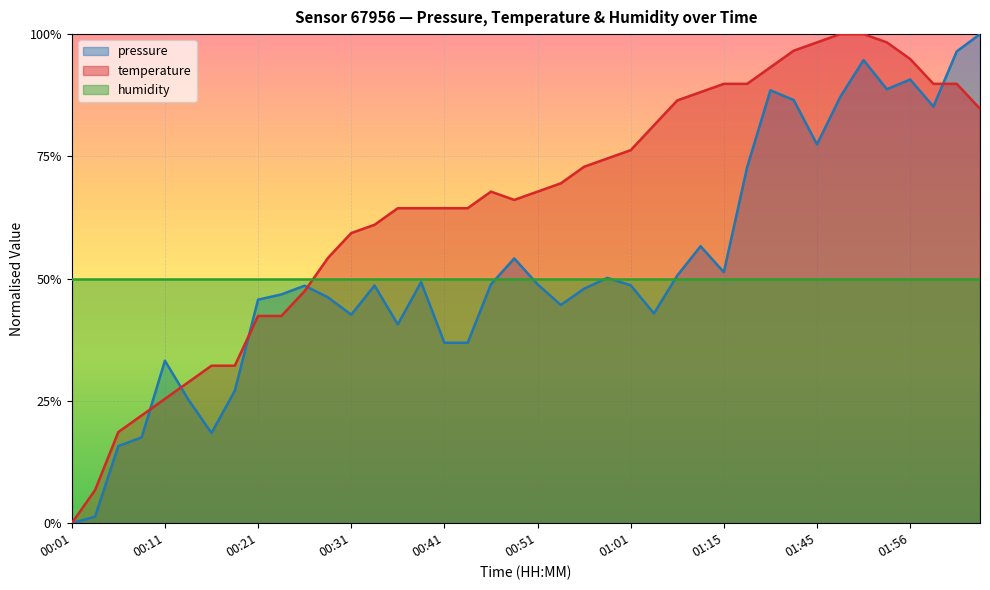

What is the label of the 1st point from the left?

00:01